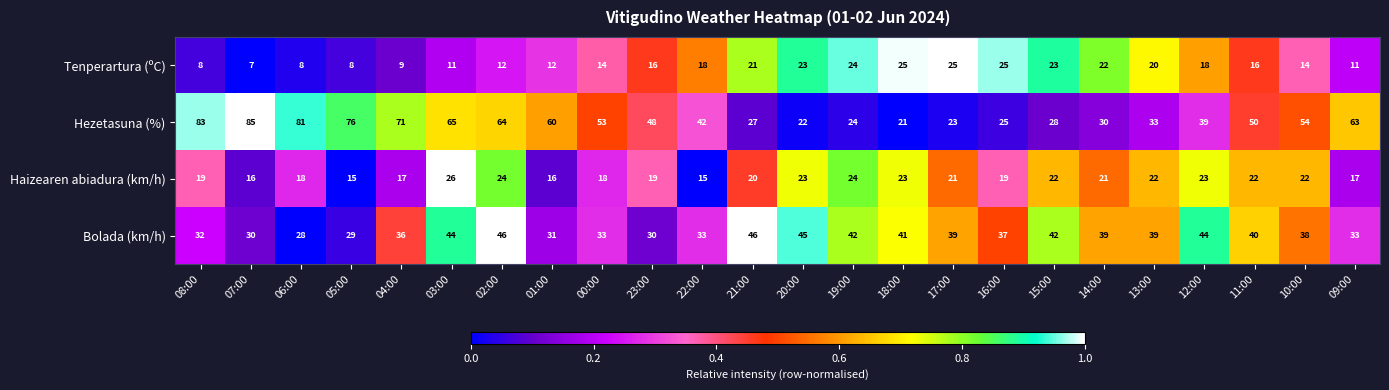

Count the number of data series in this chart.

4